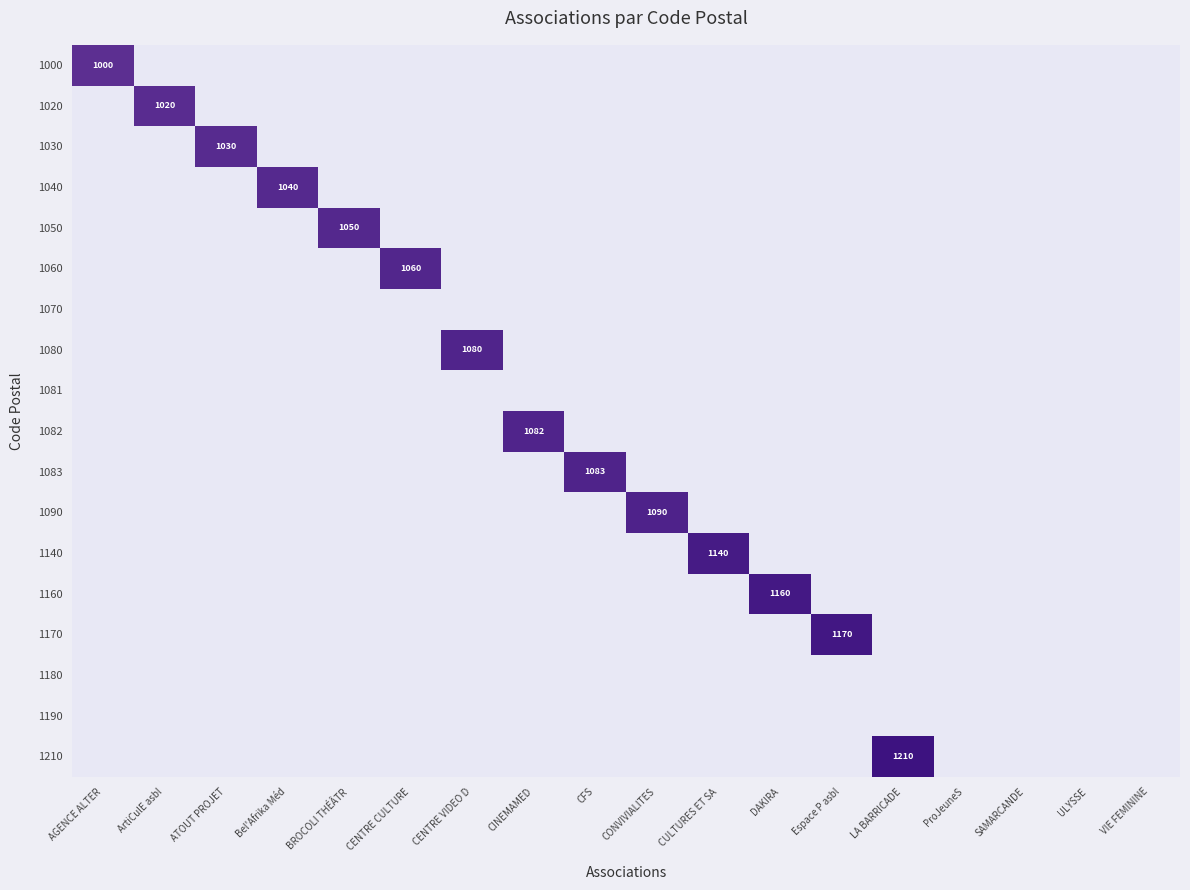

Rank the series by their maximum value, from lowest to highest.

1070, 1081, 1180, 1190, 1000, 1020, 1030, 1040, 1050, 1060, 1080, 1082, 1083, 1090, 1140, 1160, 1170, 1210